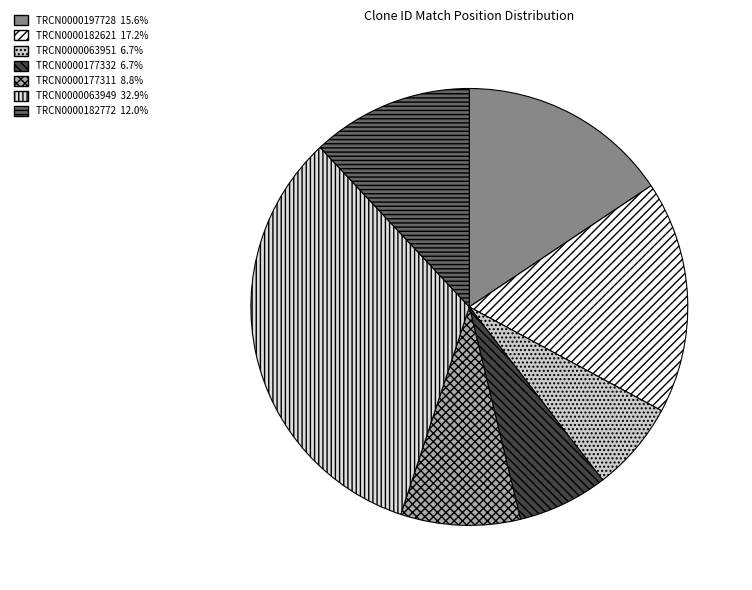

Does TRCN0000063951 represent more than half of the total?

No